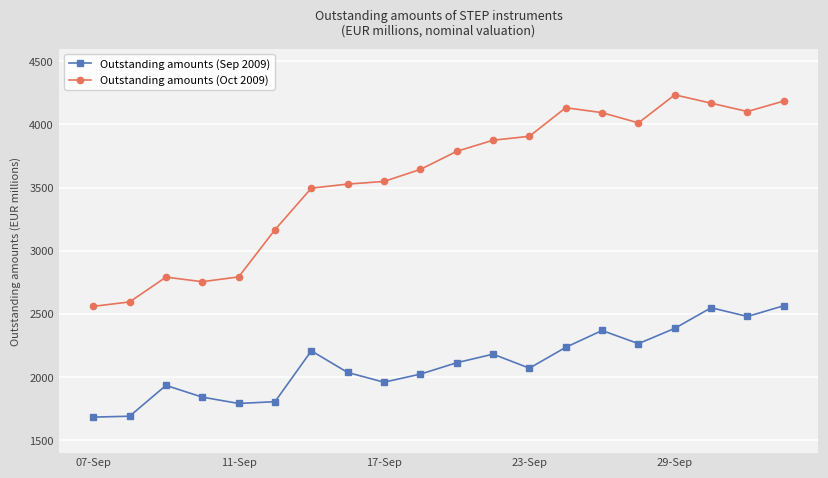

True or false: Outstanding amounts (Sep 2009) has more than 1 points higher than both neighbors.

True